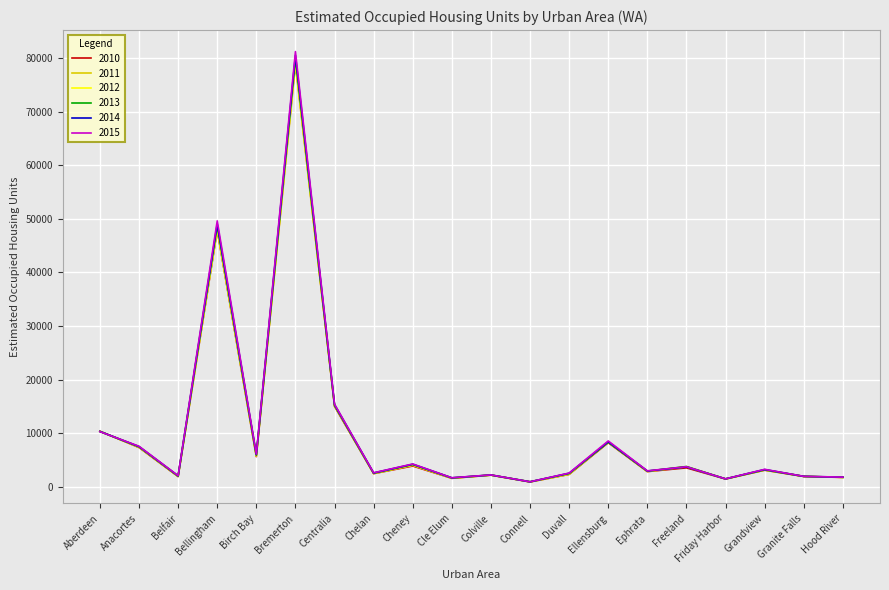

What is the greatest value displayed?

81276.8